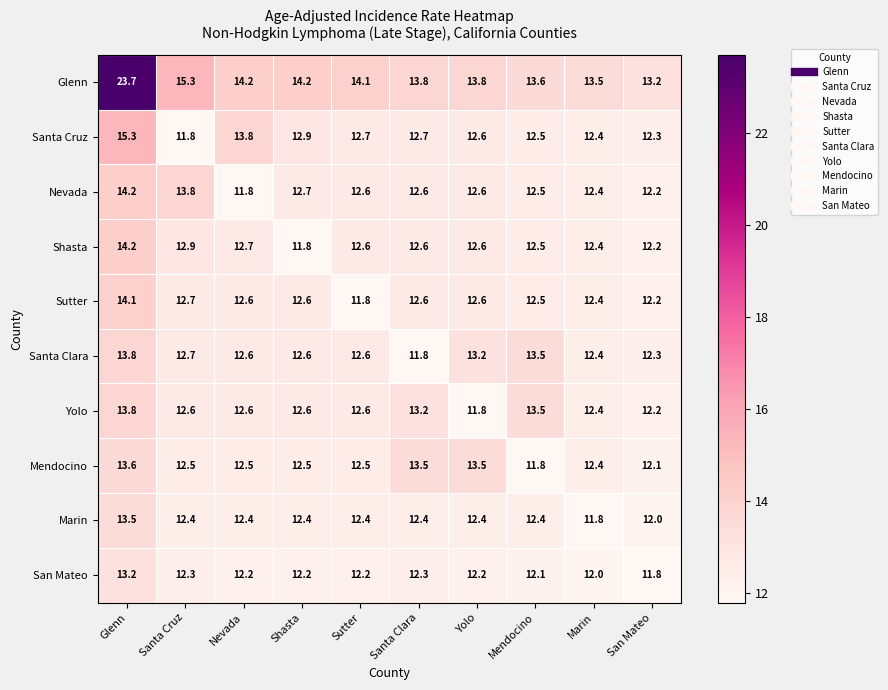

True or false: San Mateo has a value of 20.9 at Glenn.

False